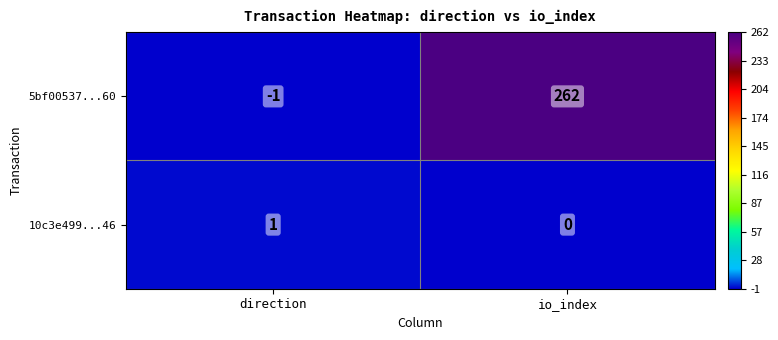

Is it true that 5bf00537...60 equals -2 at direction?

False